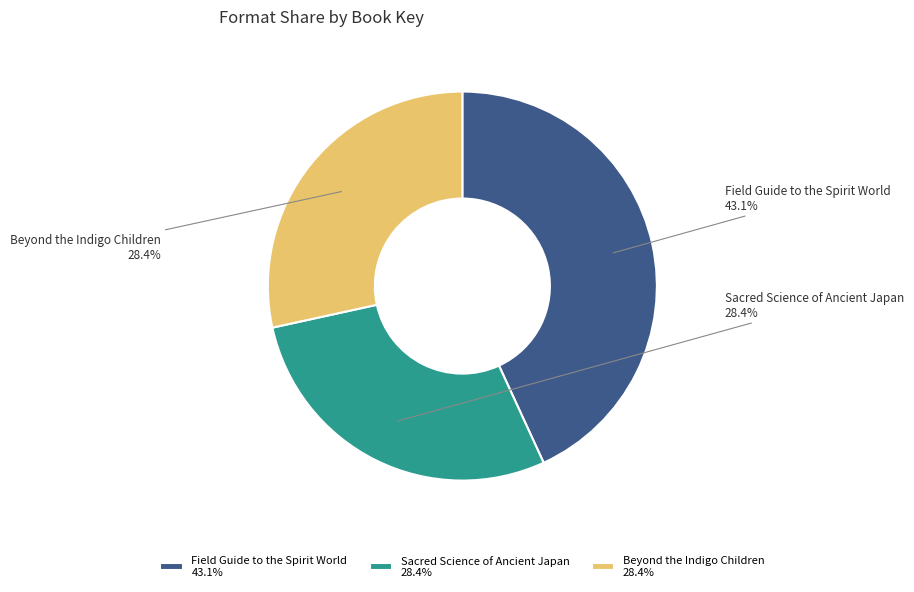

To the nearest percent, what is the average slice percentage?

33%